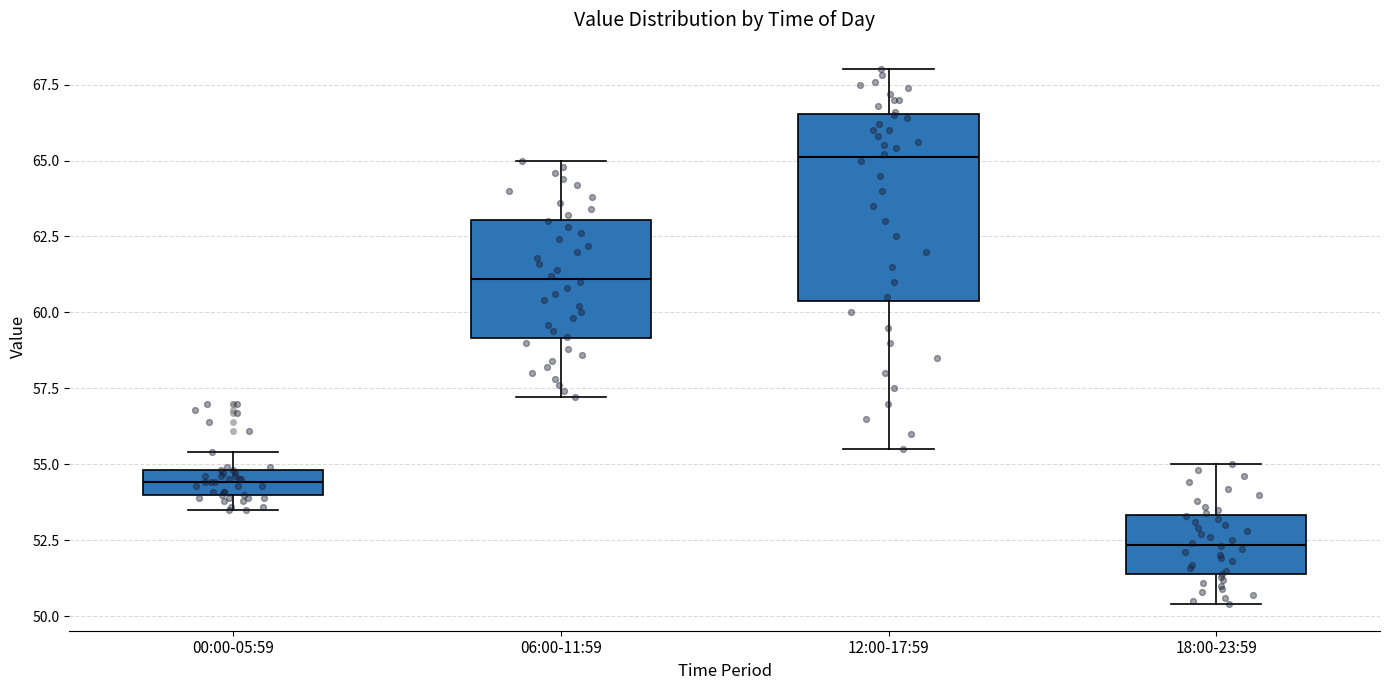

Which box is the tallest, from its lower edge to its upper edge?

12:00-17:59